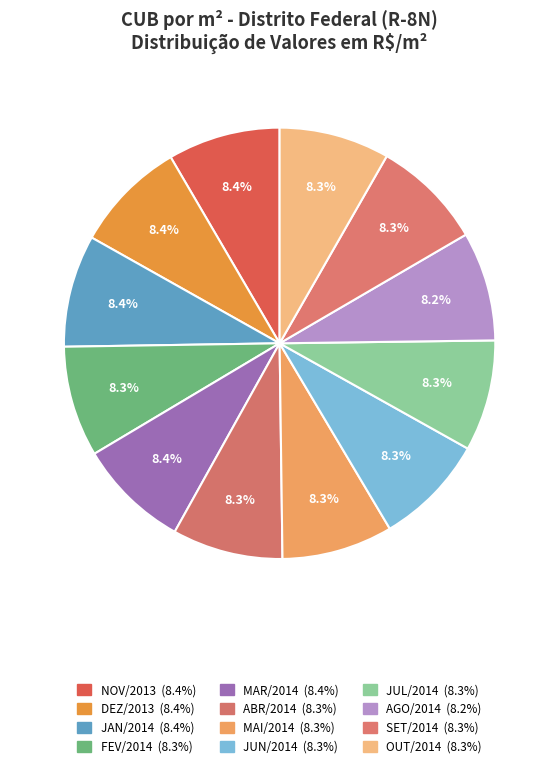

Does DEZ/2013 account for over 50% of the chart?

No